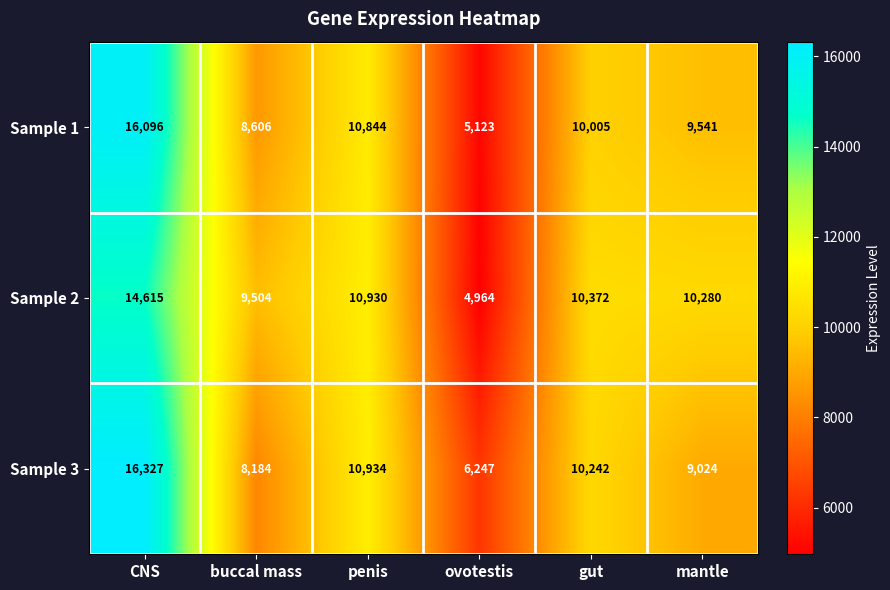

Reading left to right, extract all data points from this chart.

Sample 1: CNS=16096	buccal mass=8606	penis=10844	ovotestis=5123	gut=10005	mantle=9541
Sample 2: CNS=14615	buccal mass=9504	penis=10930	ovotestis=4964	gut=10372	mantle=10280
Sample 3: CNS=16327	buccal mass=8184	penis=10934	ovotestis=6247	gut=10242	mantle=9024